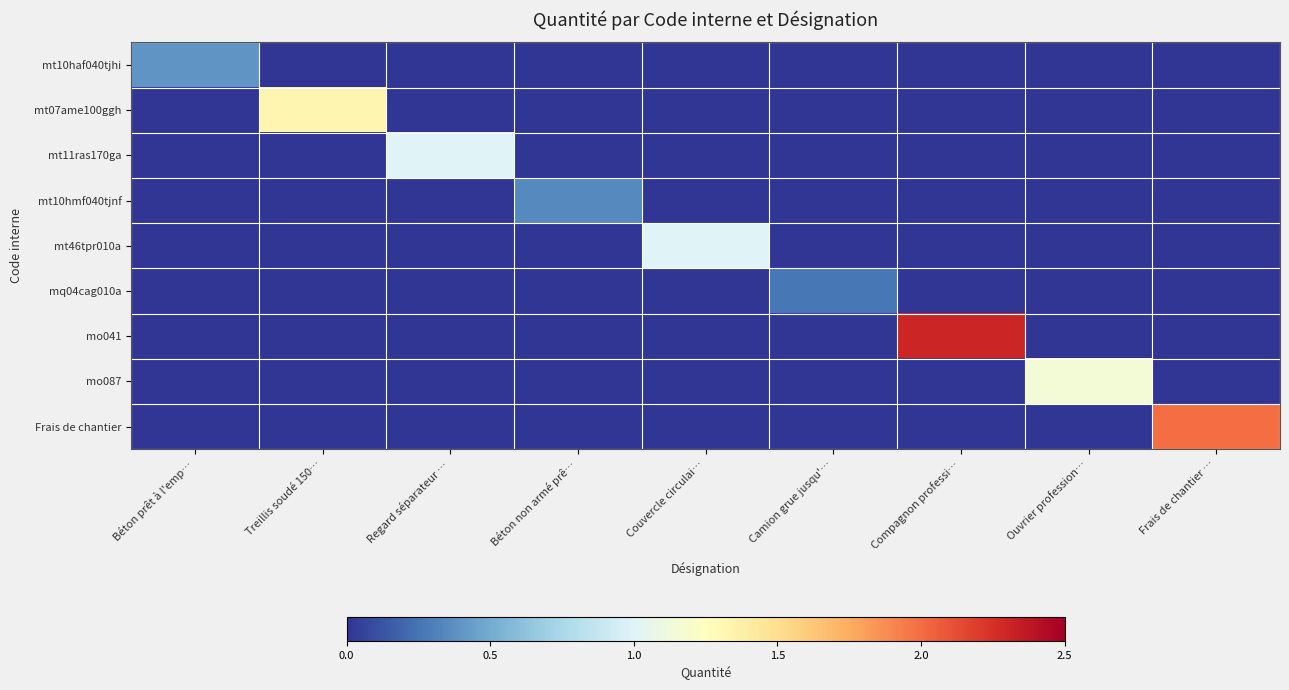

Which label corresponds to the smallest value in the chart?

Treillis soudé 150…